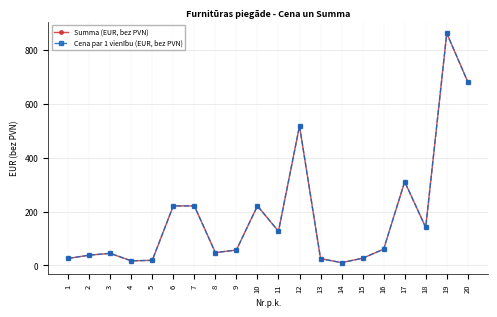

Read the Cena par 1 vienību (EUR, bez PVN) value at 6.

221.4